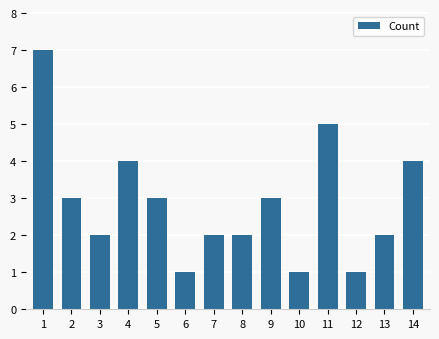

How many distinct data groups are displayed?

1